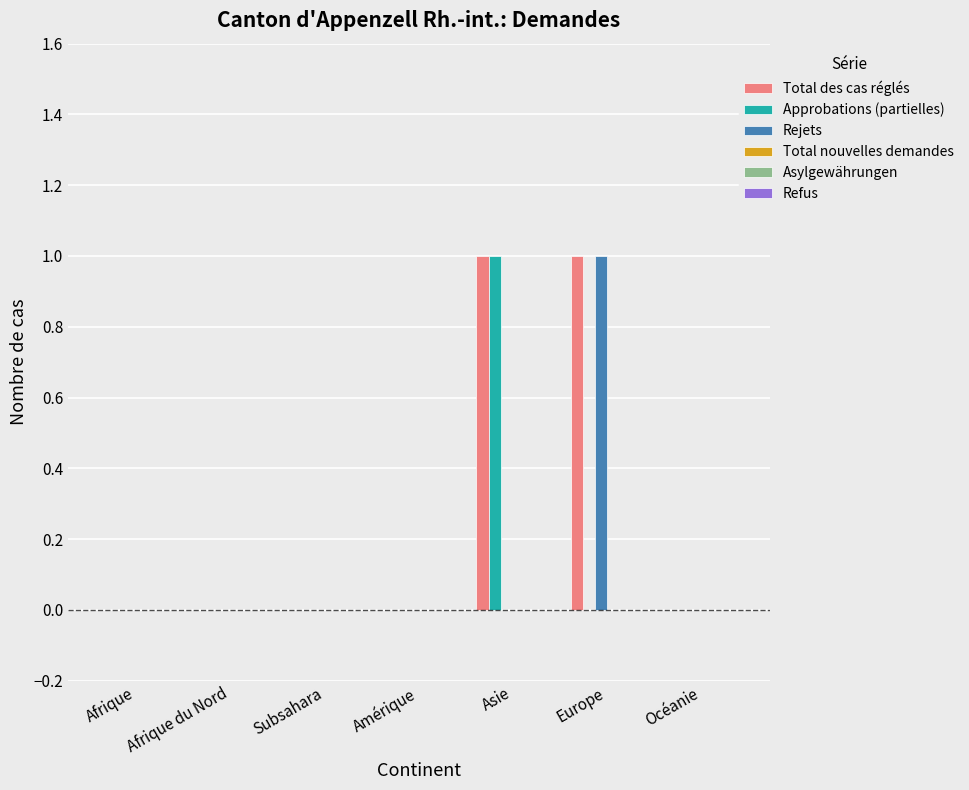

The Rejets series shows 0 at Océanie. True or false?

True